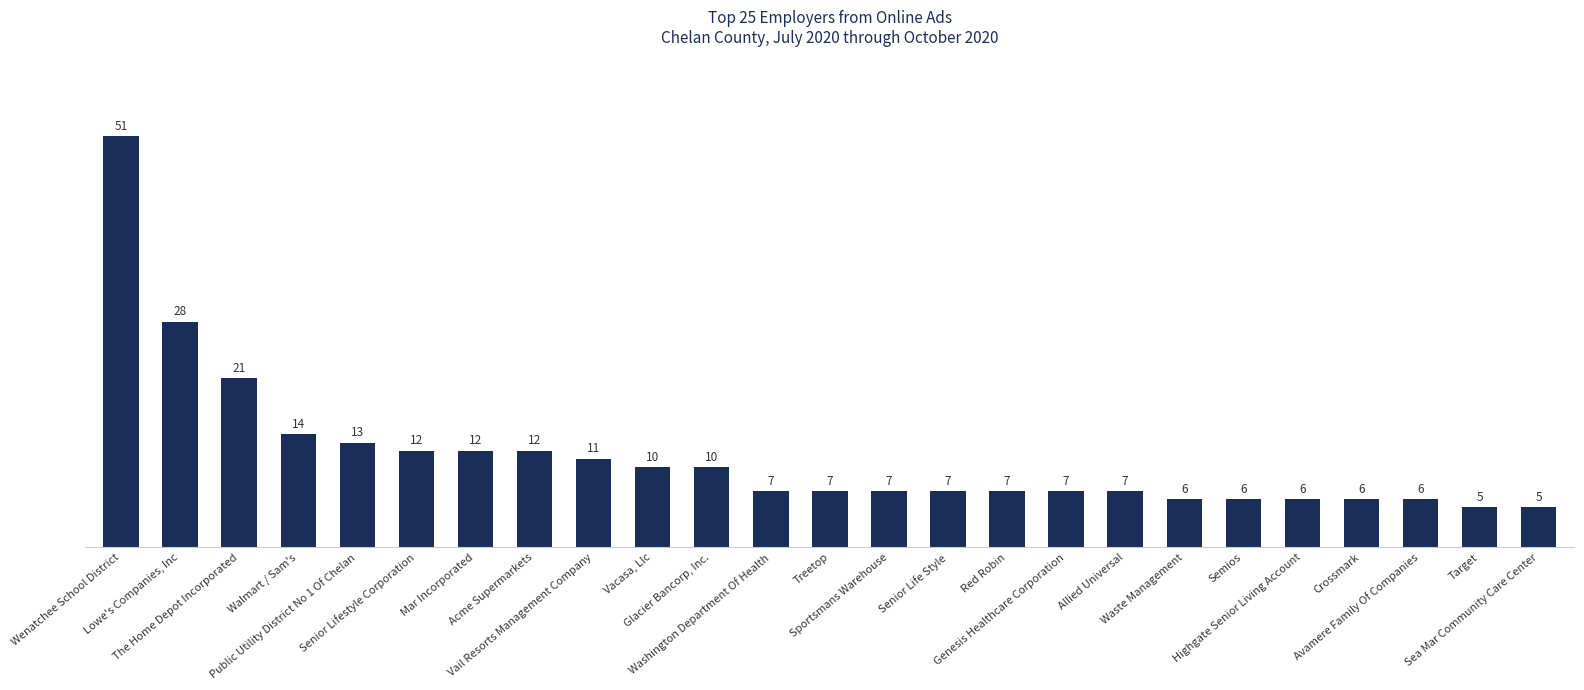

What is the value of the 9th bar from the left?

11